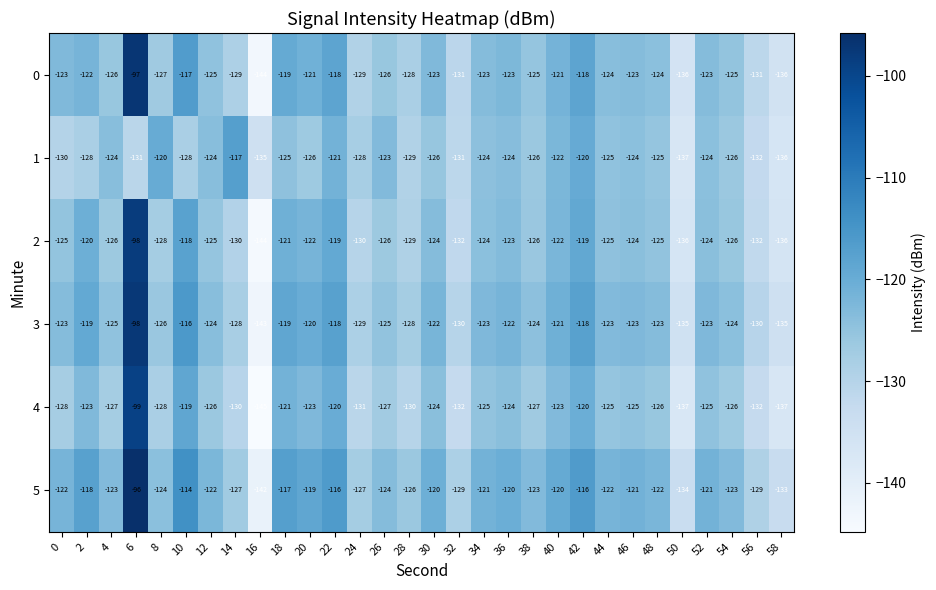

What is the average value of the 3 series?

-124